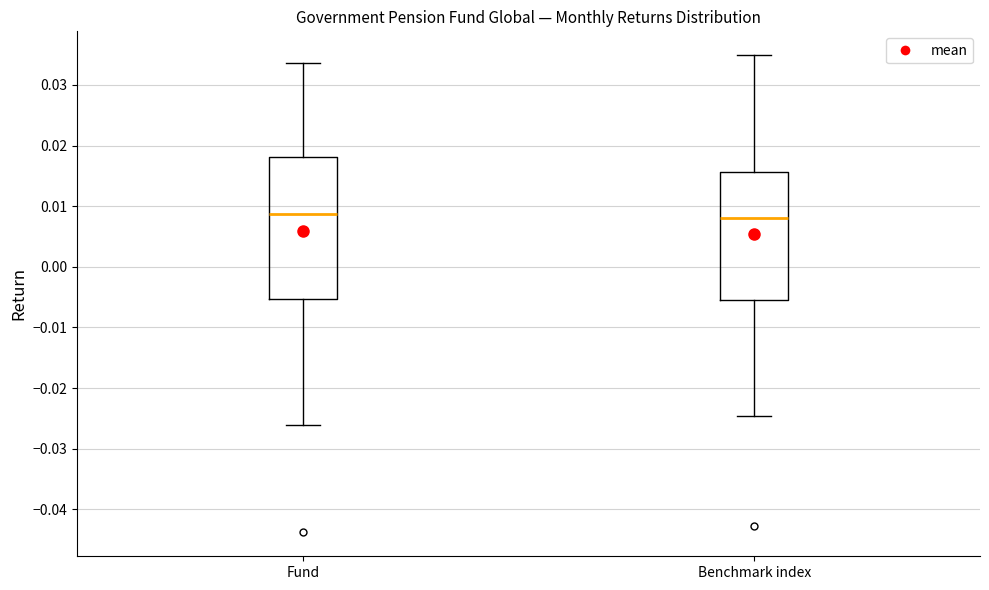

Reading left to right, read every box against the y-axis: the position of its median line, the range the box covers, and the ends of its whiskers. The values are not printed on the chart, so give them approximately, as read against the axis.

Fund: median 0.009, box -0.005 to 0.018, whiskers -0.026 to 0.034
Benchmark index: median 0.008, box -0.005 to 0.016, whiskers -0.025 to 0.035